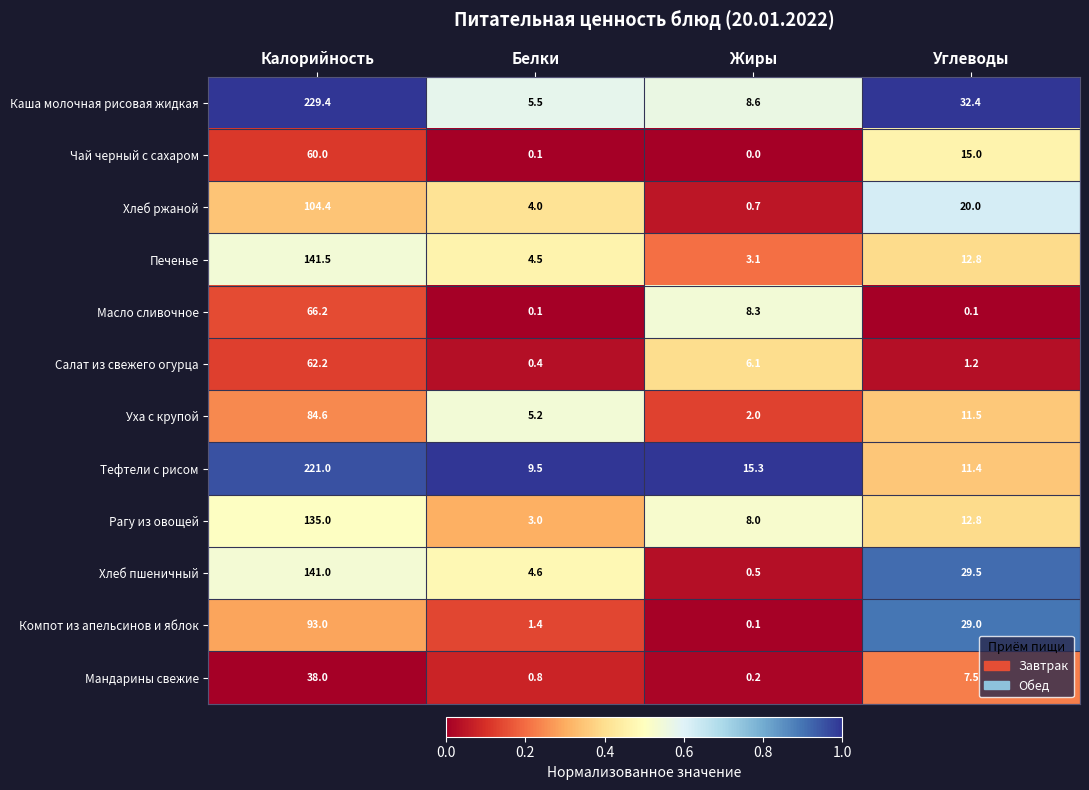

Which series has the largest range (max minus min)?

Каша молочная рисовая жидкая